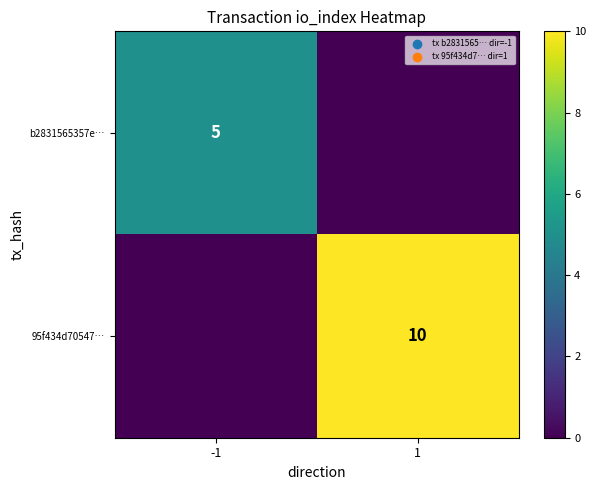

The value of b2831565357e… at -1 is 3. True or false?

False